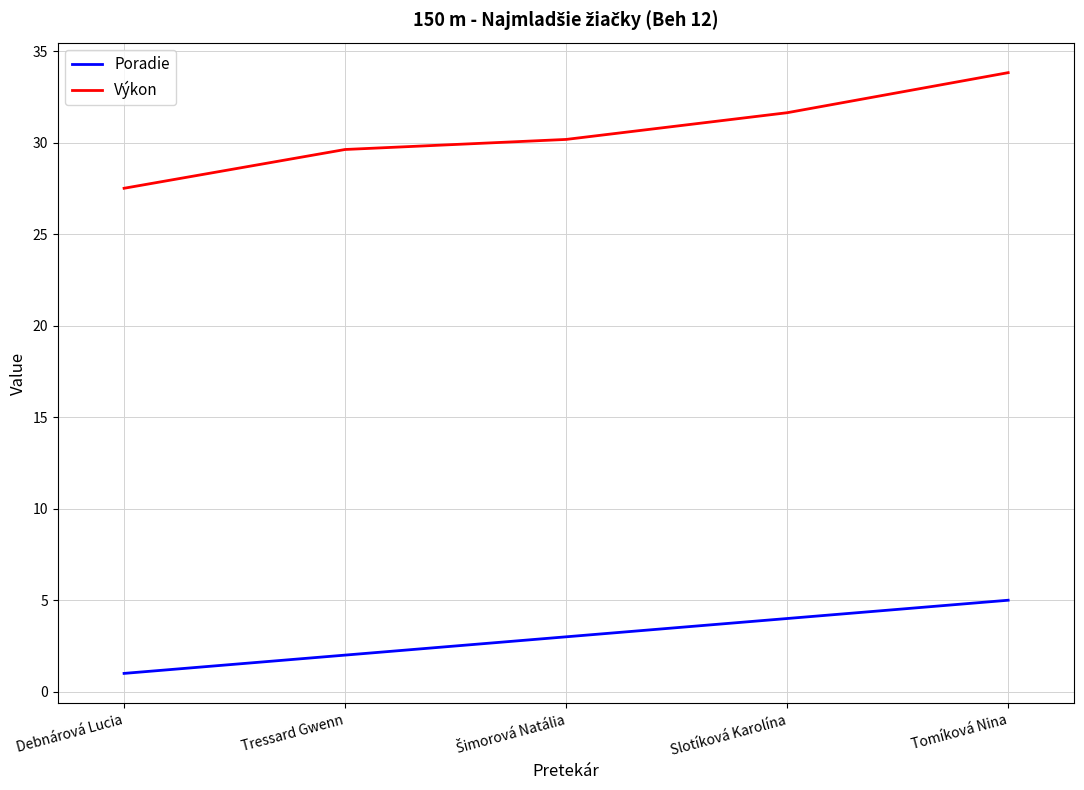

What is the difference between the highest and lowest values at Tressard Gwenn?

27.6